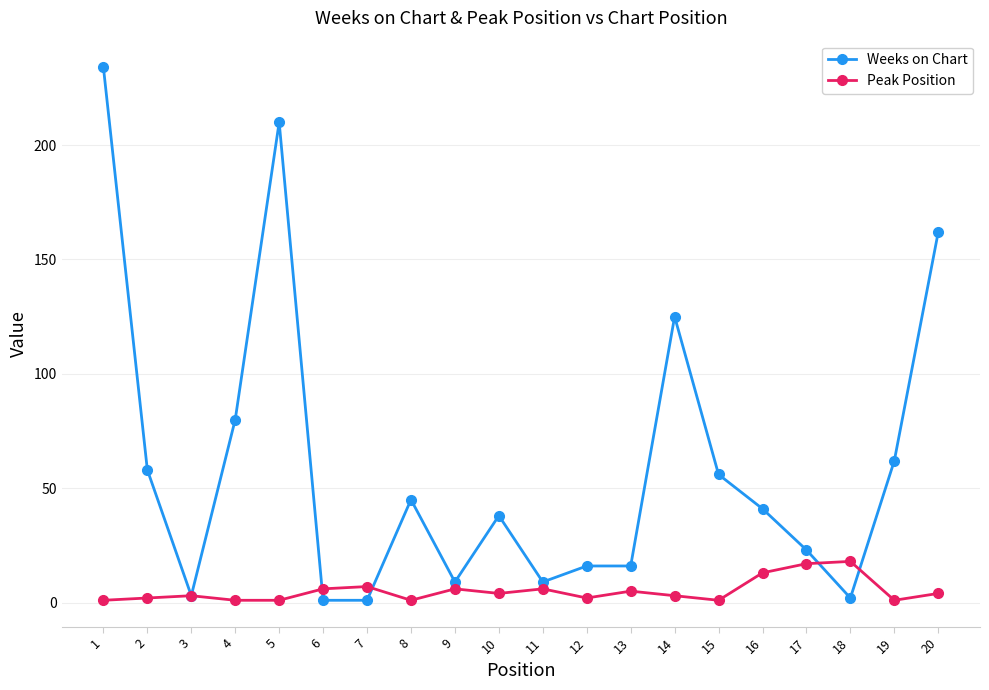

Is the value of Peak Position at 14 greater than the value of Weeks on Chart at 9?

No